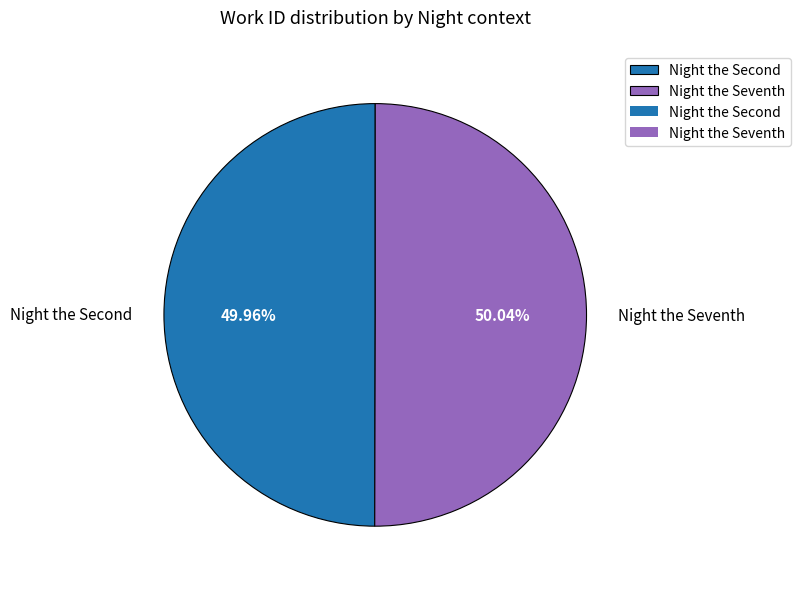

What percentage is NOT represented by Night the Seventh?

50.0%